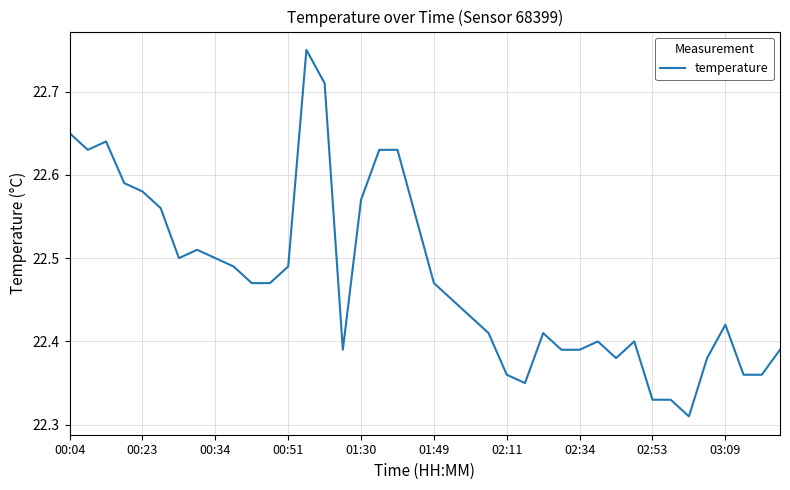

What is the difference between the maximum and minimum values?

0.4